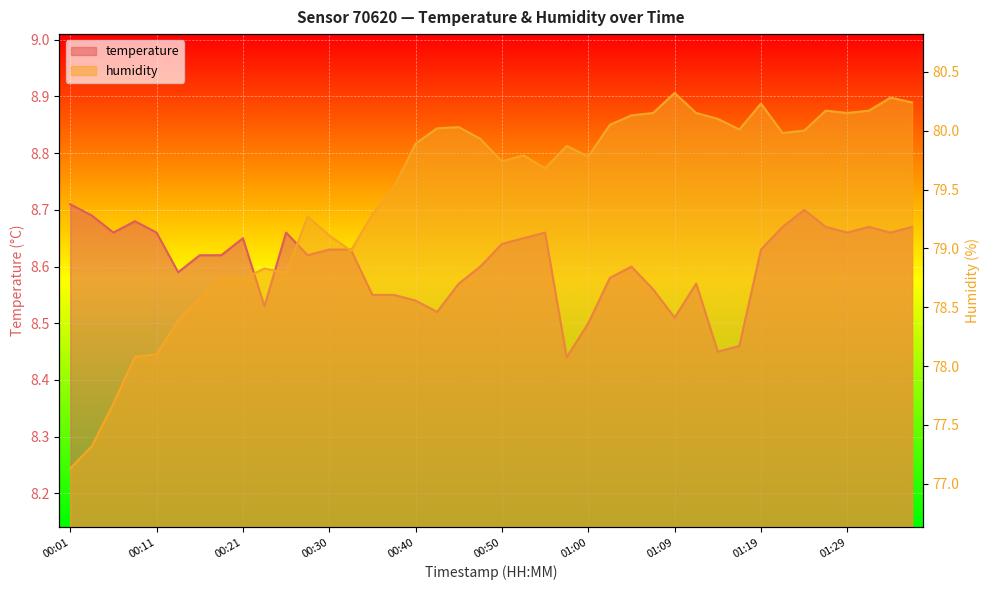

Between 00:33 and 01:29, which is larger?

01:29